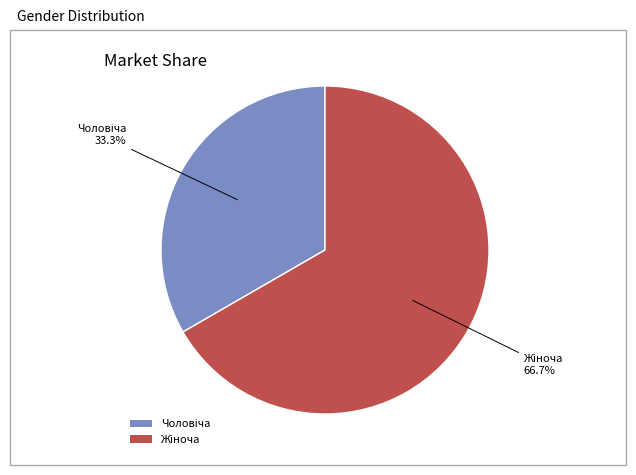

How many segments does this pie chart have?

2